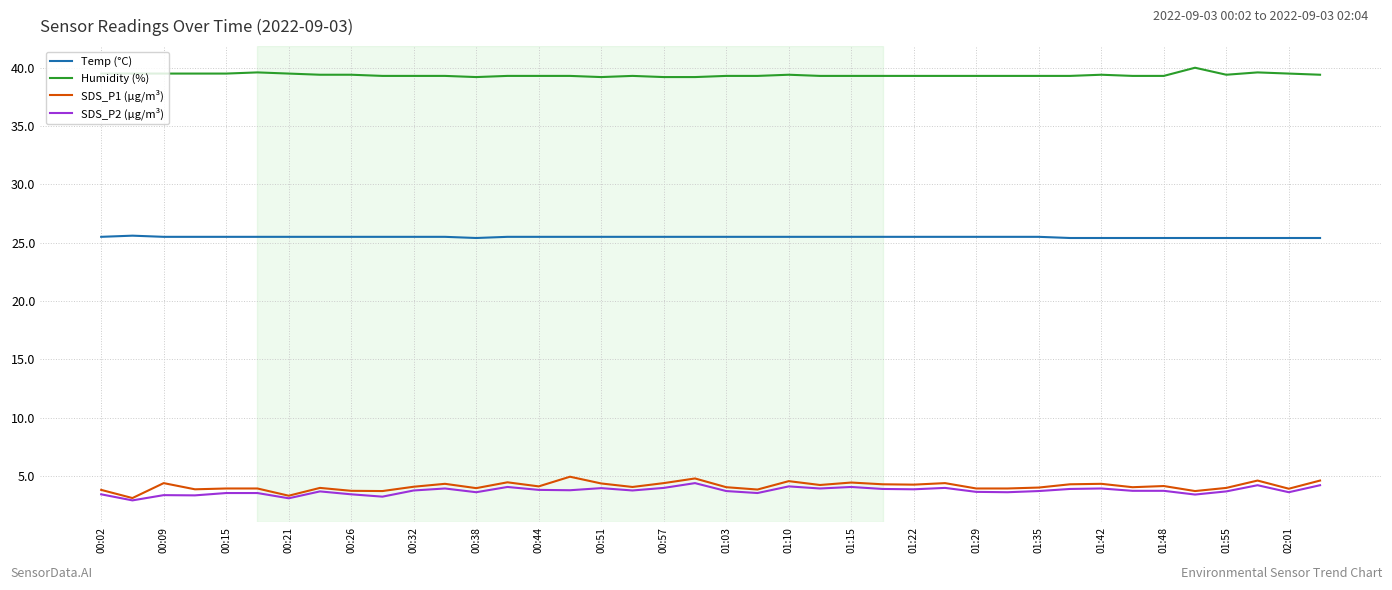

What is the greatest value displayed?

40.0